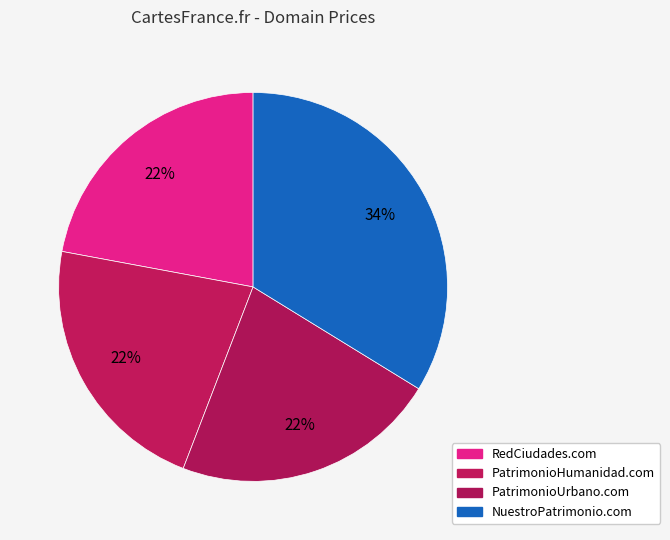

The PatrimonioHumanidad.com slice represents 8% of the pie. True or false?

False